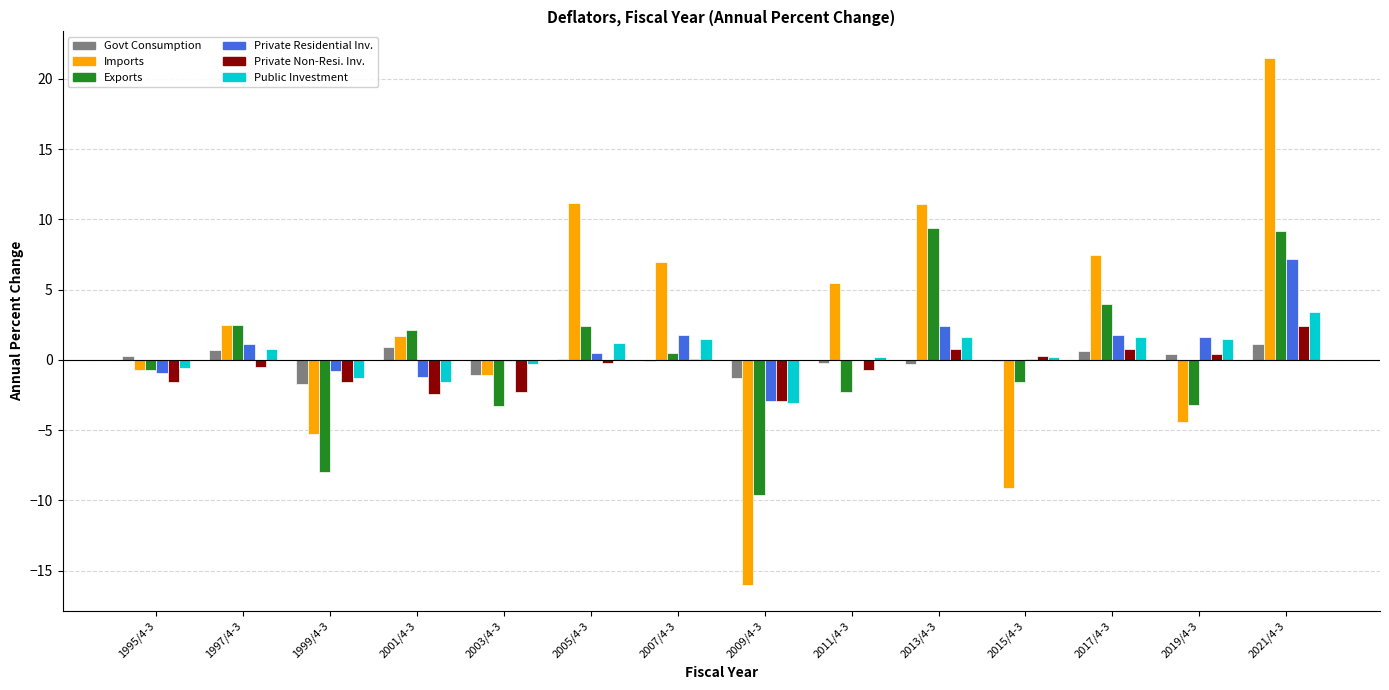

How many positive values does the Private Residential Inv. series have?

8